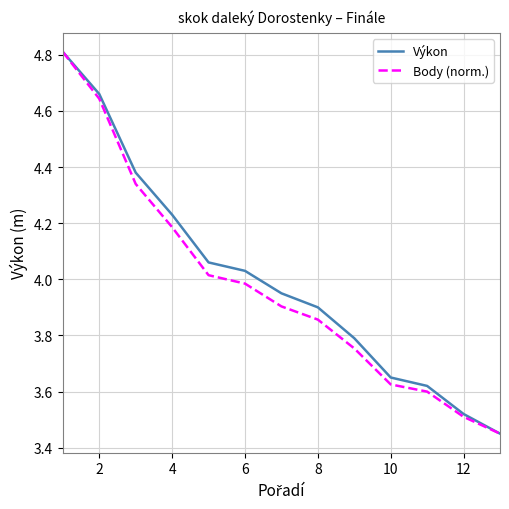

True or false: Výkon and Body (norm.) cross at least once.

False